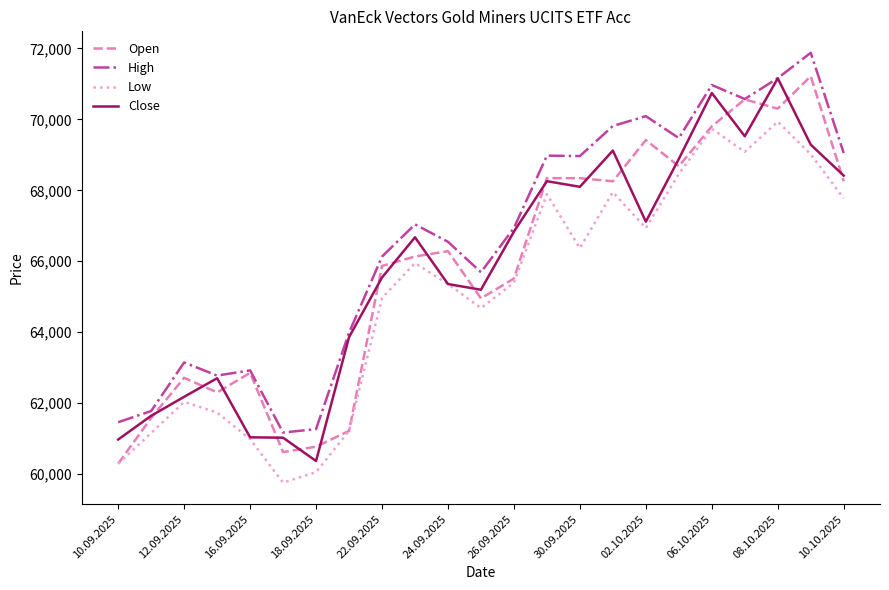

True or false: Low and High intersect in this chart.

False